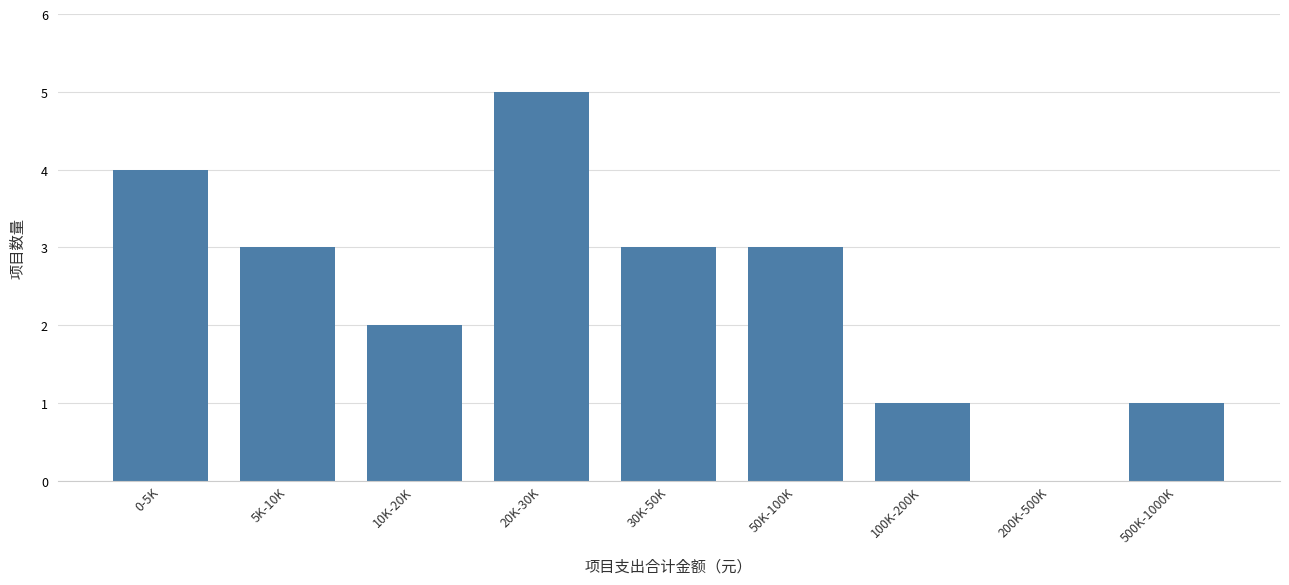

Reading left to right, what are all the values shown in this chart?

0-5K=4	5K-10K=3	10K-20K=2	20K-30K=5	30K-50K=3	50K-100K=3	100K-200K=1	200K-500K=0	500K-1000K=1